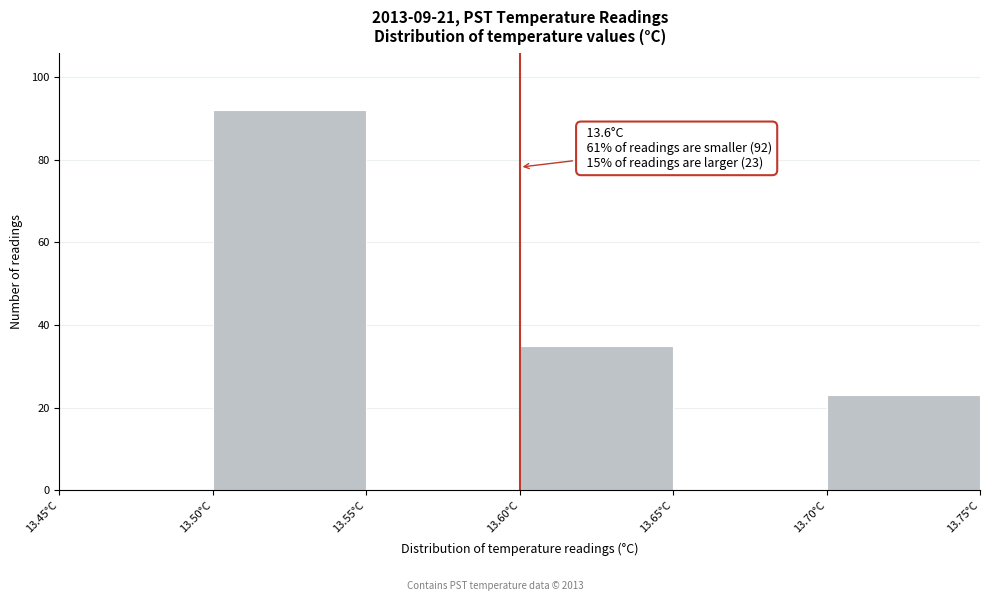

Over which range of the x-axis is the bar tallest?

13.50 to 13.55